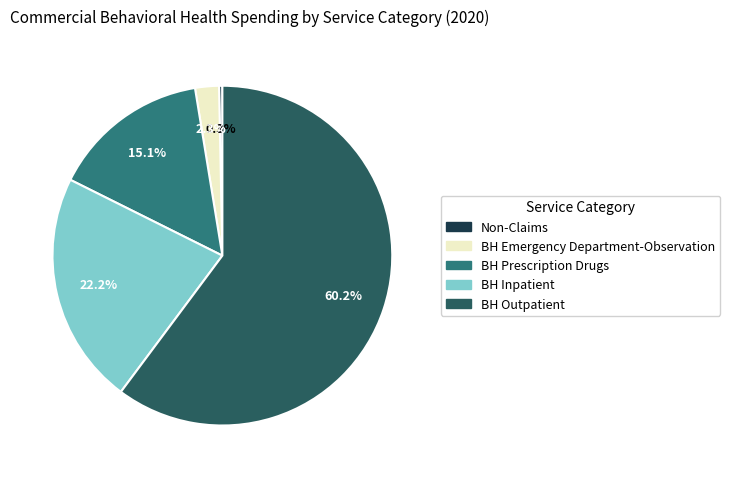

Does any single category account for the majority?

Yes